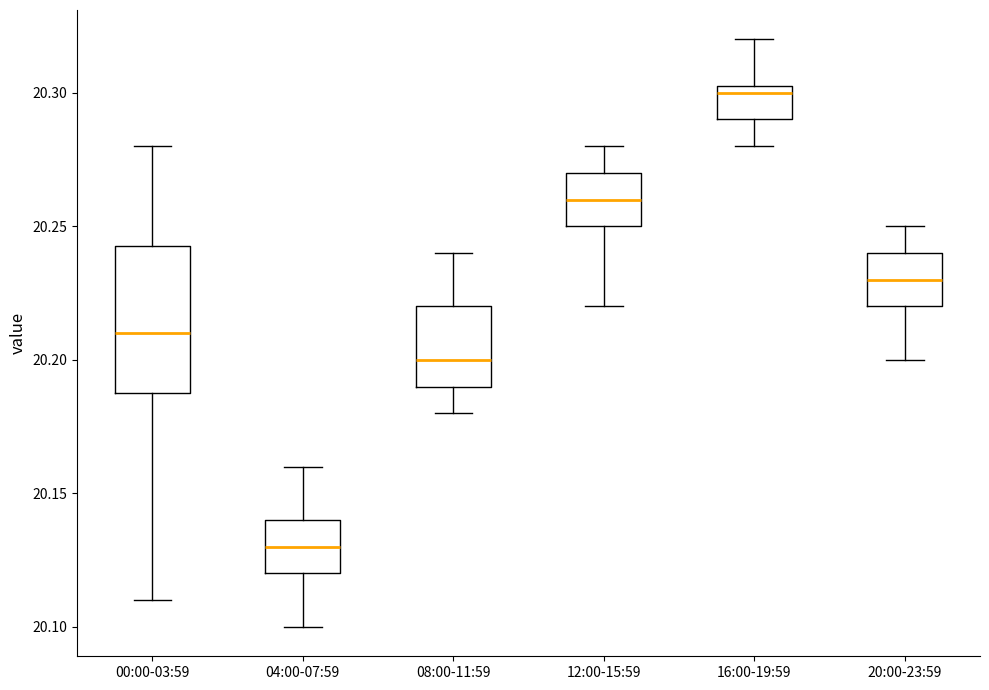

Reading left to right, transcribe this box plot: for each box, give where its median line is, the range the box spans, and where its two whiskers end, as read against the y-axis. The values are not printed on the chart, so give them approximately, as read against the axis.

00:00-03:59: median 20.210, box 20.190 to 20.245, whiskers 20.110 to 20.280
04:00-07:59: median 20.130, box 20.120 to 20.140, whiskers 20.100 to 20.160
08:00-11:59: median 20.200, box 20.190 to 20.220, whiskers 20.180 to 20.240
12:00-15:59: median 20.260, box 20.250 to 20.270, whiskers 20.220 to 20.280
16:00-19:59: median 20.300, box 20.290 to 20.305, whiskers 20.280 to 20.320
20:00-23:59: median 20.230, box 20.220 to 20.240, whiskers 20.200 to 20.250